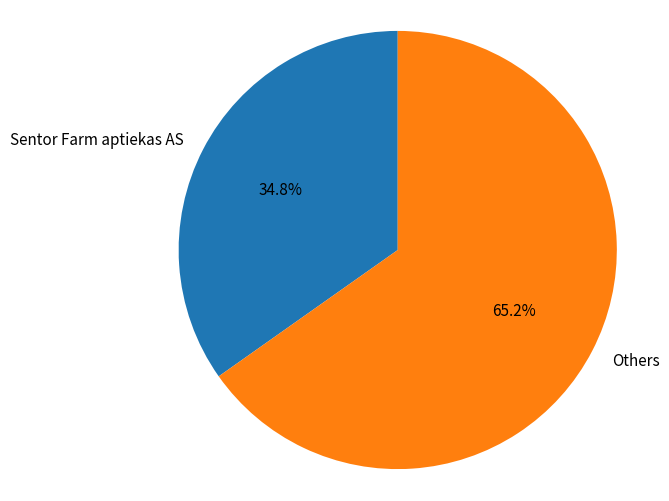

Rank the categories by value from highest to lowest.

Others, Sentor Farm aptiekas AS